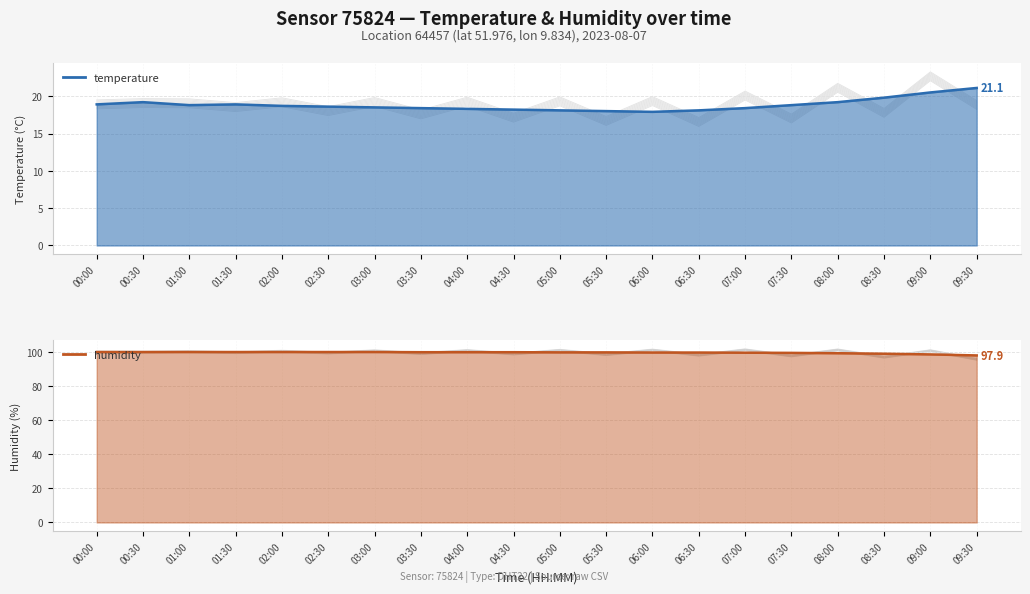

Does the chart display data point markers on the line(s)?

No